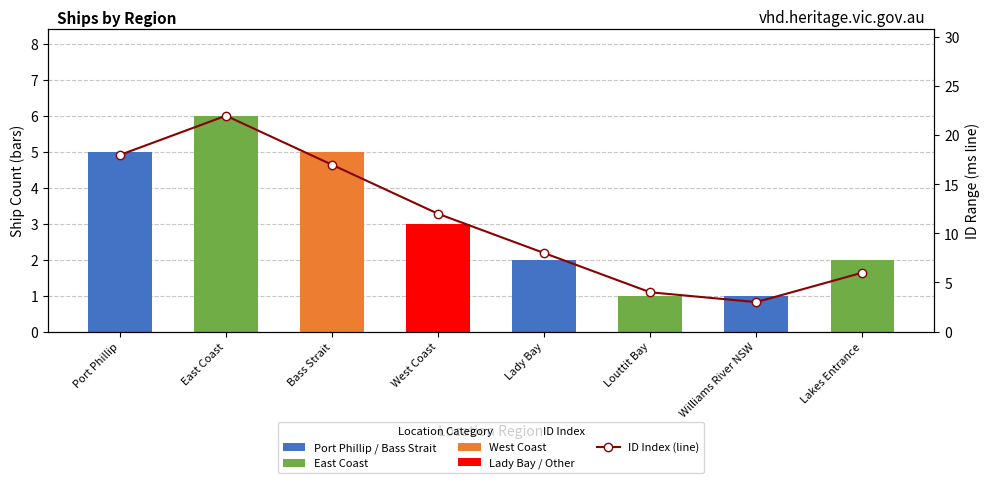

Rank the series at Port Phillip from highest to lowest value.

Reduction Time, Ship Count